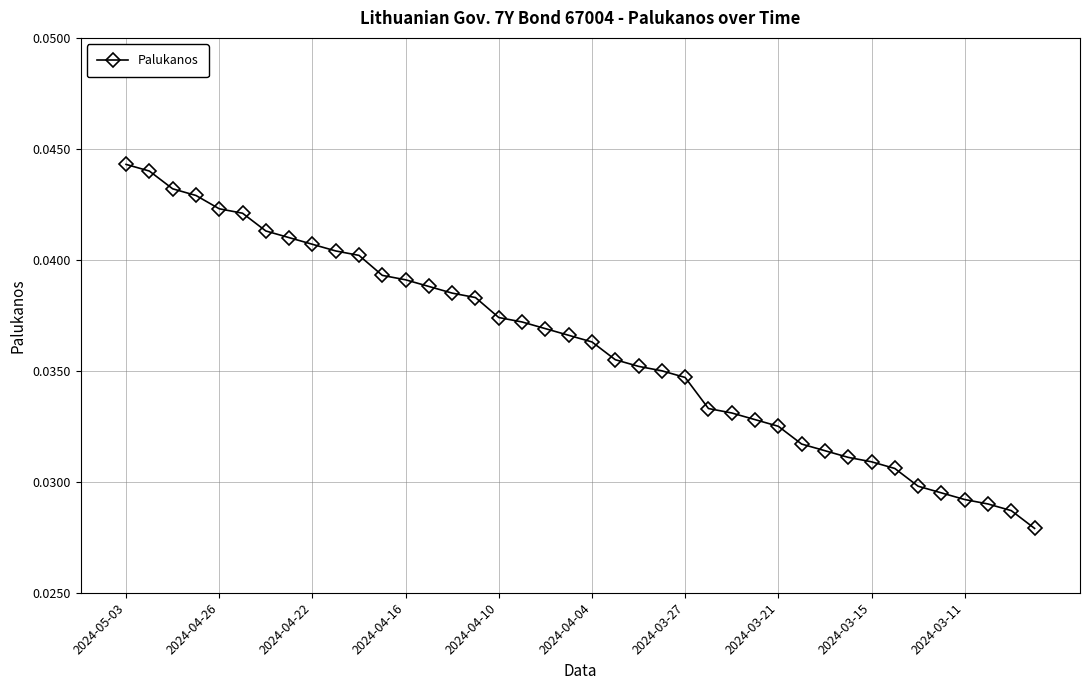

How many values are between 0 and 1?

40